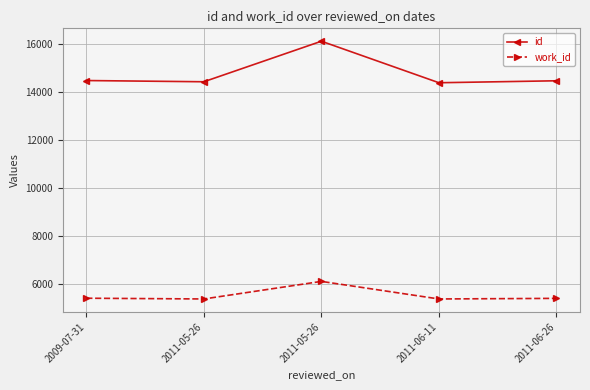

At which label is work_id closest to 5733?

2009-07-31